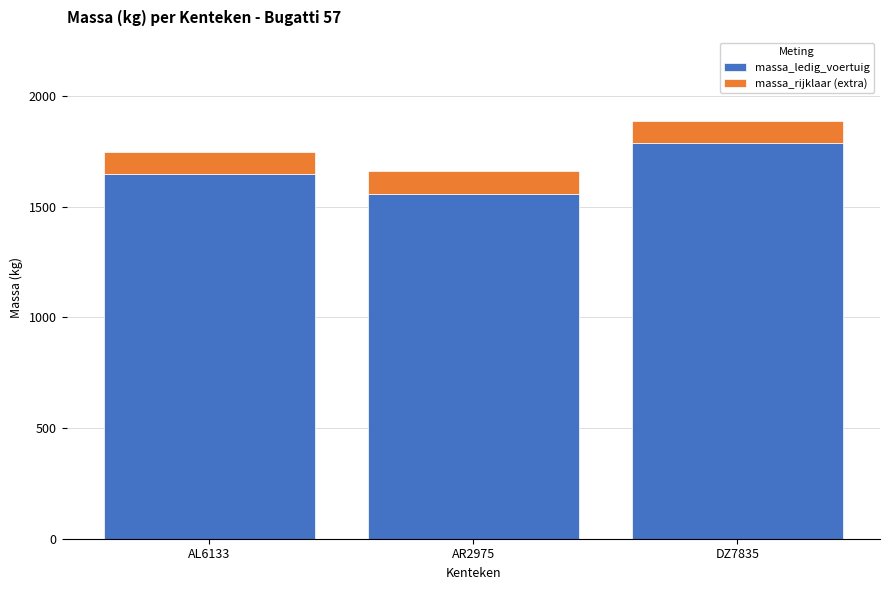

At which category is the sum across all series the highest?

DZ7835